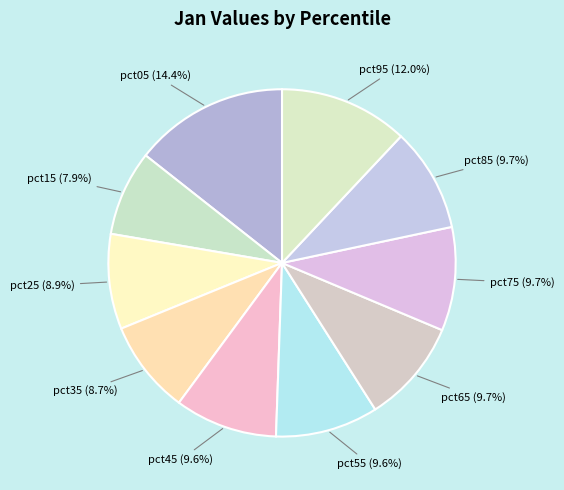

Is there a majority slice in this chart?

No